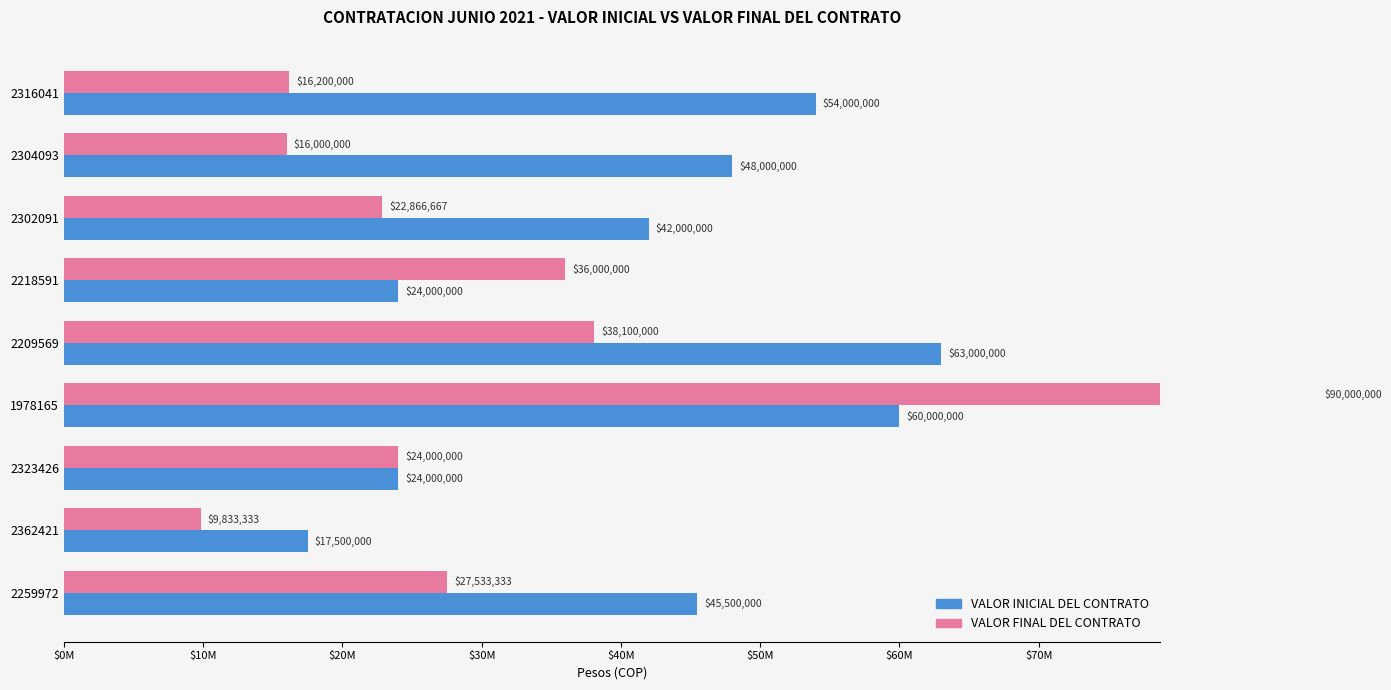

Rank the series by their average value, from lowest to highest.

VALOR FINAL DEL CONTRATO, VALOR INICIAL DEL CONTRATO